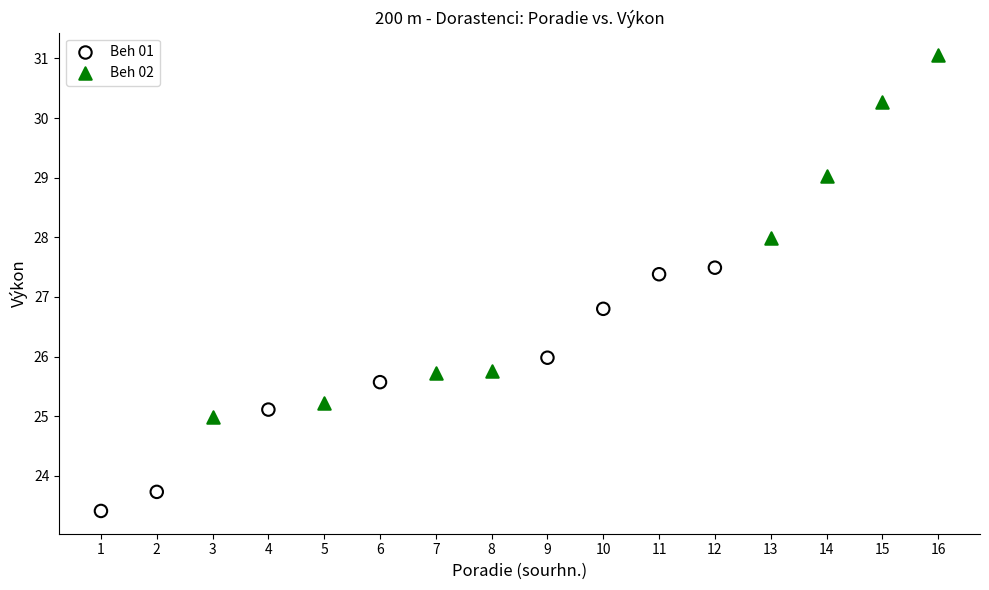

Which series contains the highest Y value?

Beh 02